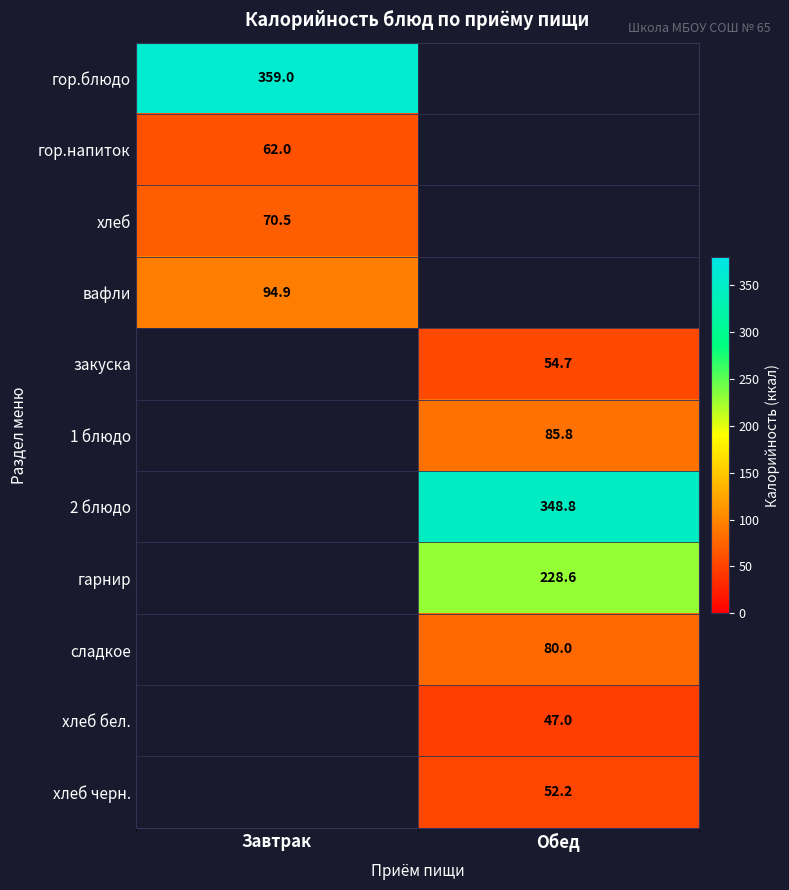

The value of хлеб бел. at Обед is 47.0. True or false?

True